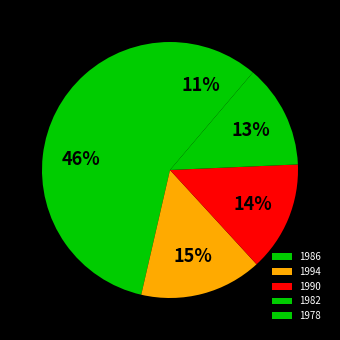

Is there any slice that represents more than half of the pie?

No